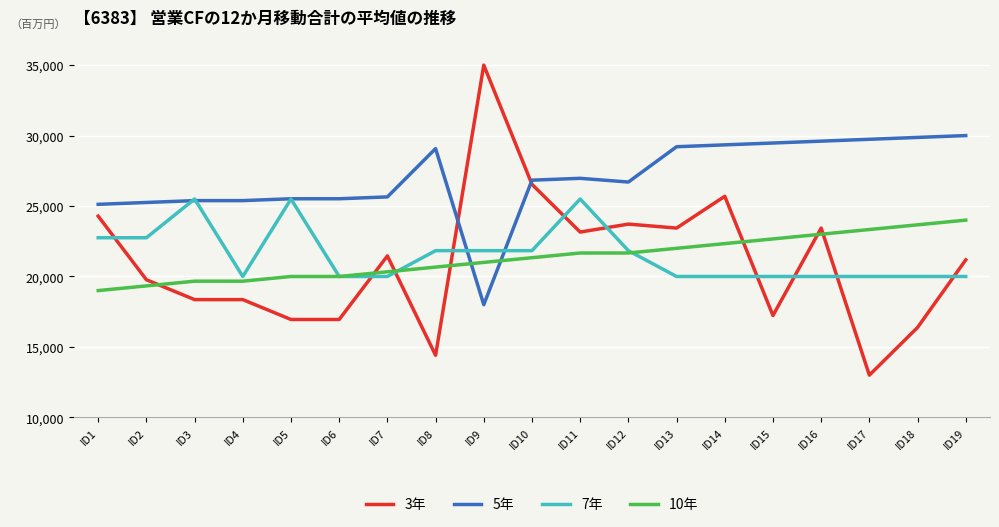

Reading left to right, list all the values displayed in this chart.

3年: ID1=24282.1	ID2=19769.2	ID3=18359.0	ID4=18359.0	ID5=16948.7	ID6=16948.7	ID7=21461.5	ID8=14410.3	ID9=35000.0	ID10=26538.5	ID11=23153.8	ID12=23717.9	ID13=23435.9	ID14=25692.3	ID15=17230.8	ID16=23435.9	ID17=13000.0	ID18=16384.6	ID19=21179.5
5年: ID1=25120.9	ID2=25252.7	ID3=25384.6	ID4=25384.6	ID5=25516.5	ID6=25516.5	ID7=25648.4	ID8=29076.9	ID9=18000.0	ID10=26835.2	ID11=26967.0	ID12=26703.3	ID13=29208.8	ID14=29340.7	ID15=29472.5	ID16=29604.4	ID17=29736.3	ID18=29868.1	ID19=30000.0
7年: ID1=22750.0	ID2=22750.0	ID3=25500.0	ID4=20000.0	ID5=25500.0	ID6=20000.0	ID7=20000.0	ID8=21833.3	ID9=21833.3	ID10=21833.3	ID11=25500.0	ID12=21833.3	ID13=20000.0	ID14=20000.0	ID15=20000.0	ID16=20000.0	ID17=20000.0	ID18=20000.0	ID19=20000.0
10年: ID1=19000.0	ID2=19333.3	ID3=19666.7	ID4=19666.7	ID5=20000.0	ID6=20000.0	ID7=20333.3	ID8=20666.7	ID9=21000.0	ID10=21333.3	ID11=21666.7	ID12=21666.7	ID13=22000.0	ID14=22333.3	ID15=22666.7	ID16=23000.0	ID17=23333.3	ID18=23666.7	ID19=24000.0